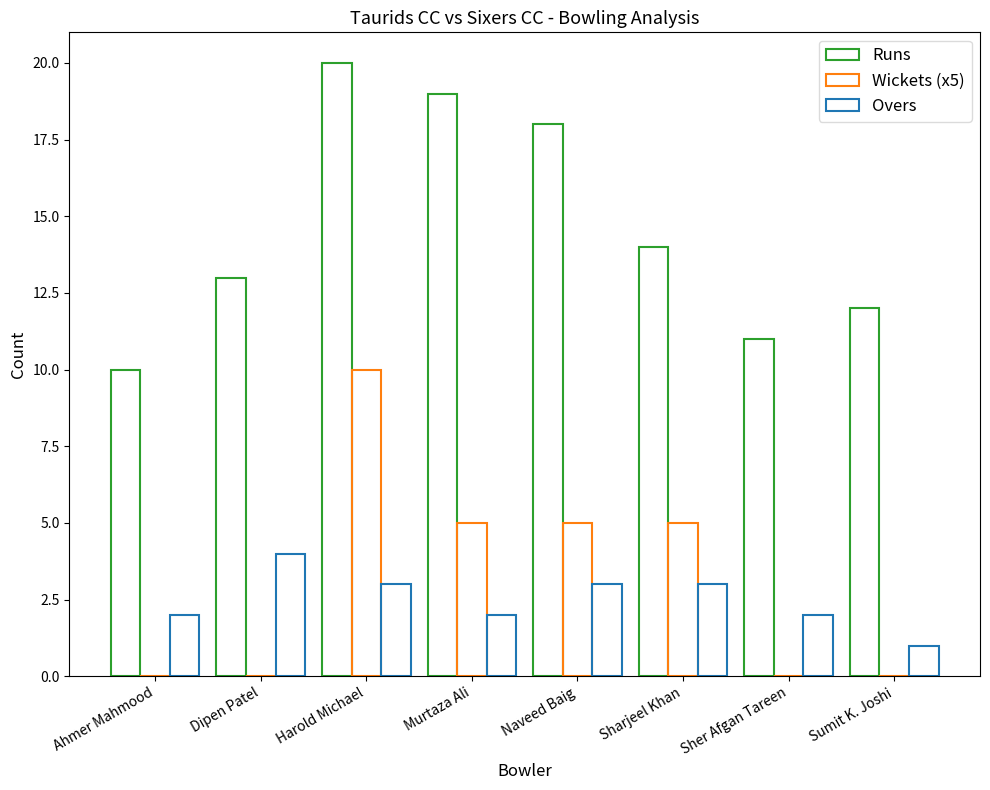

How many distinct data groups are displayed?

3